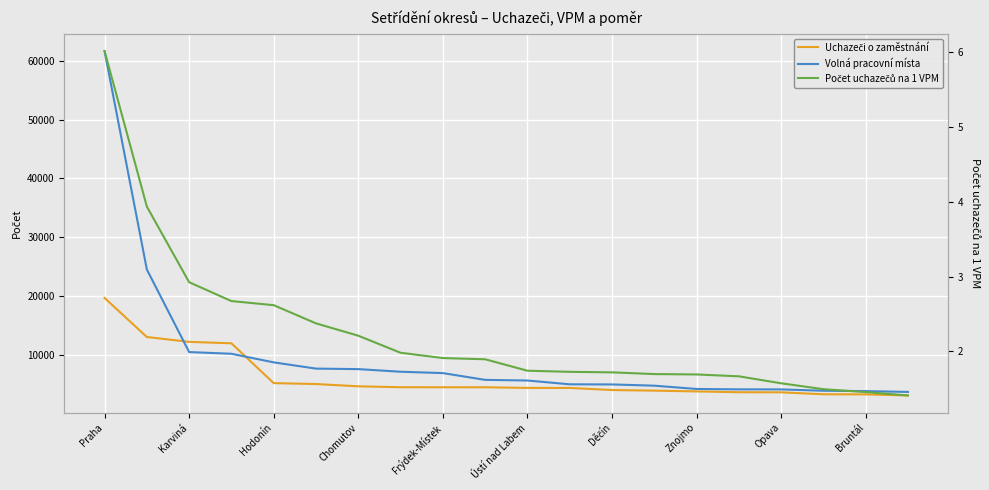

What is the approximate value of Volná pracovní místa at Opava?

4088.0